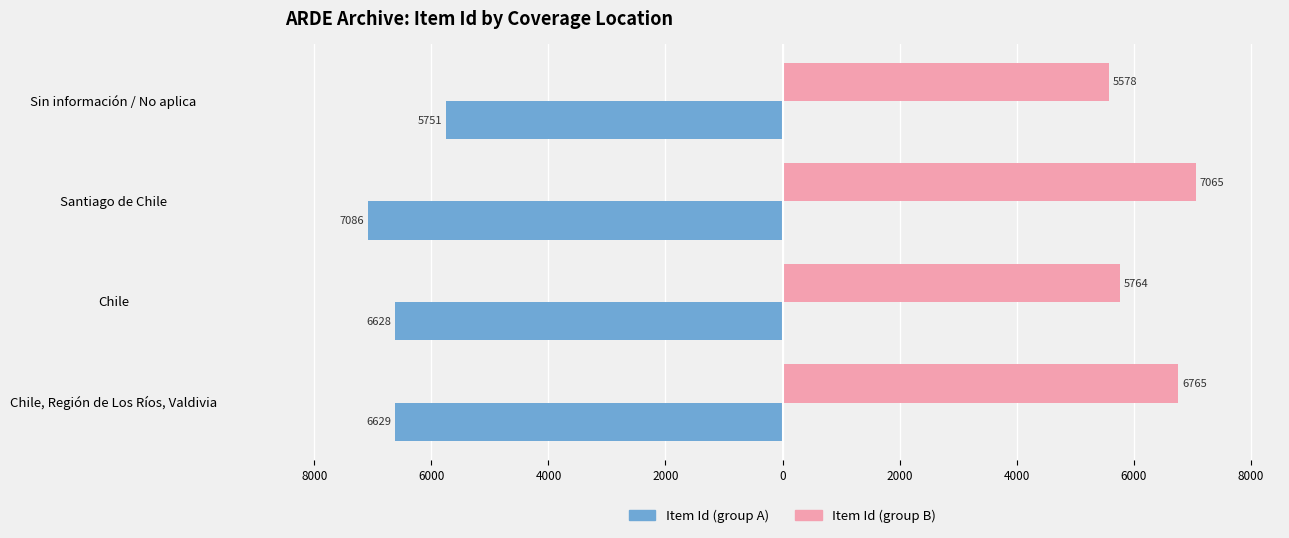

Which series has the widest spread of values?

Item Id (group B)